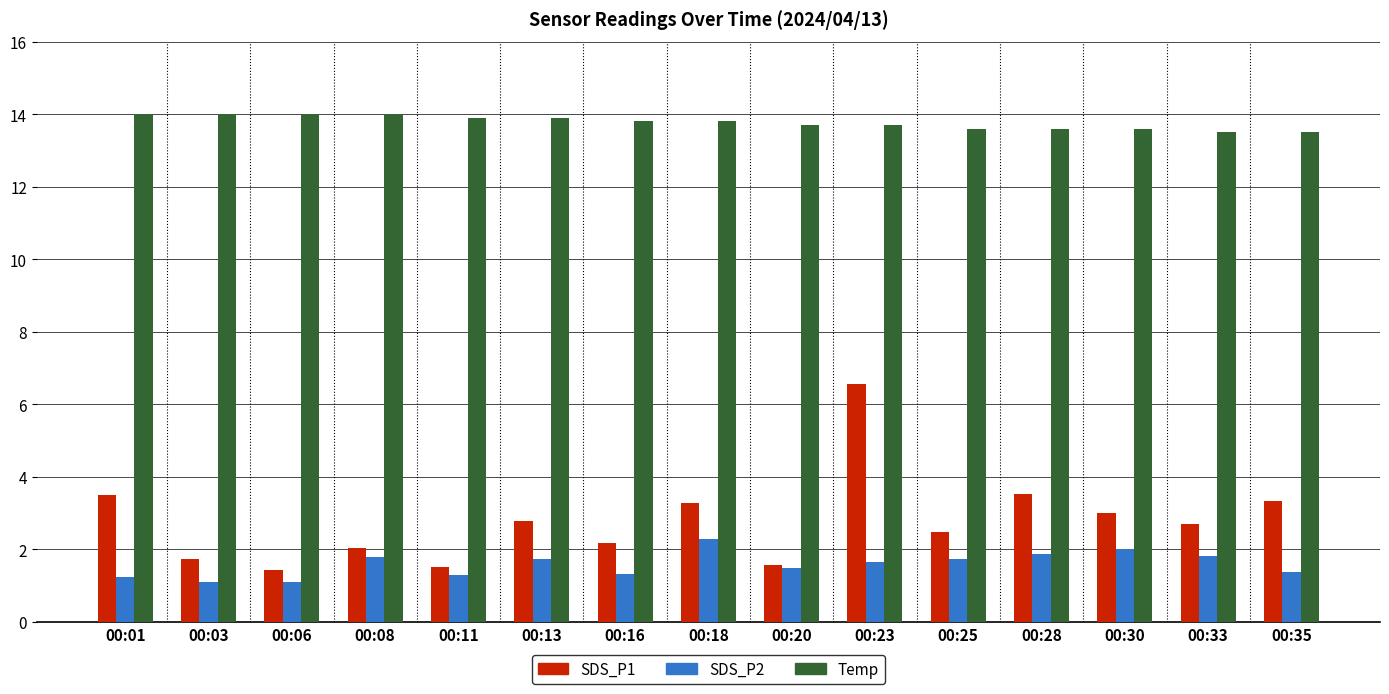

Which category has the highest value in the SDS_P1 series?

00:23